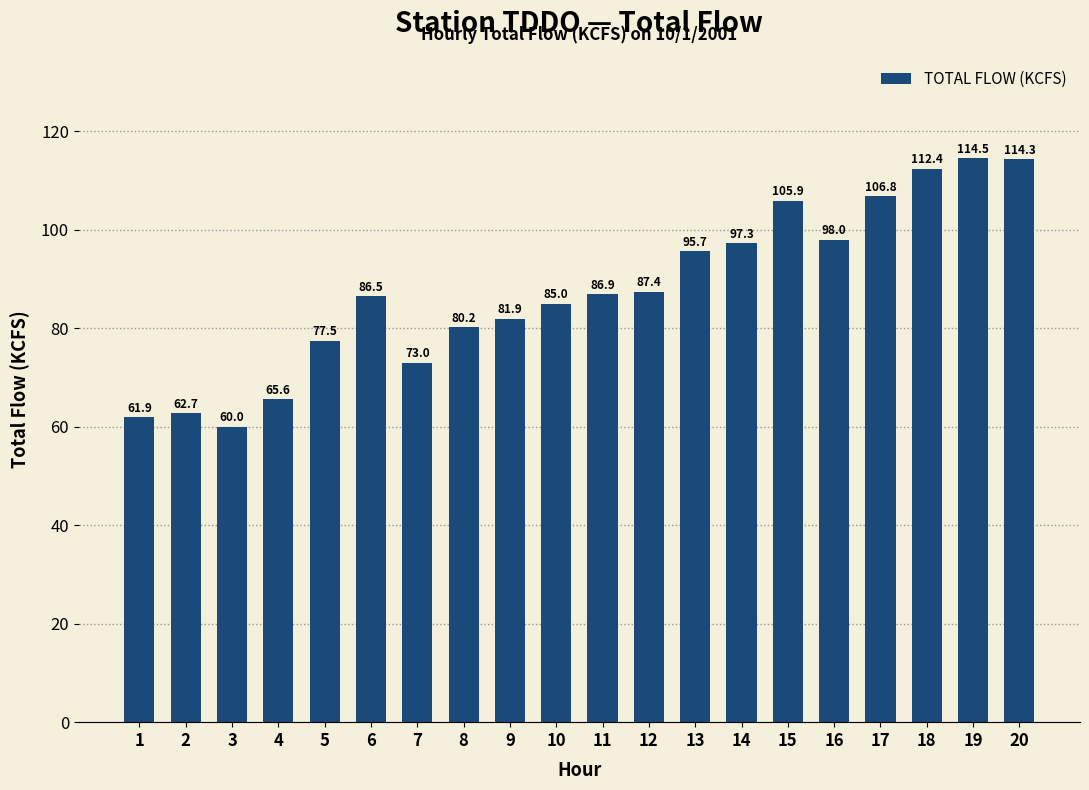

Where is the data nearest to the value 87?

11